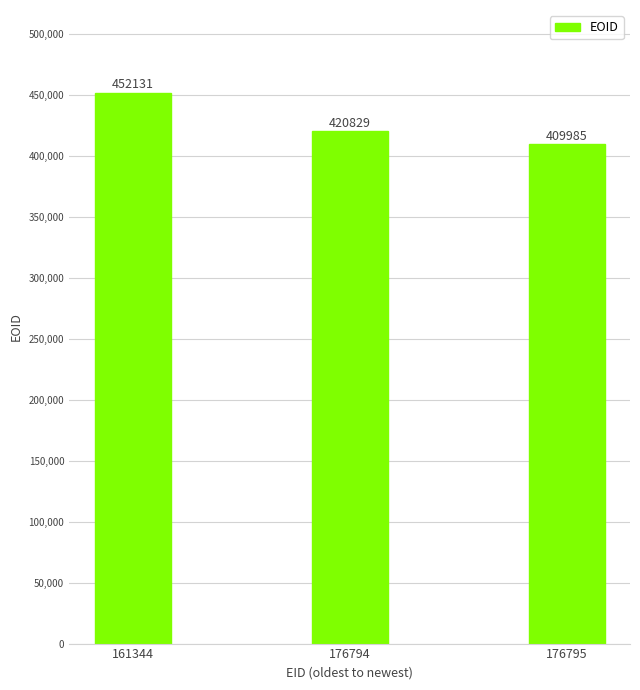

What is the difference between the second highest and minimum values?

10844